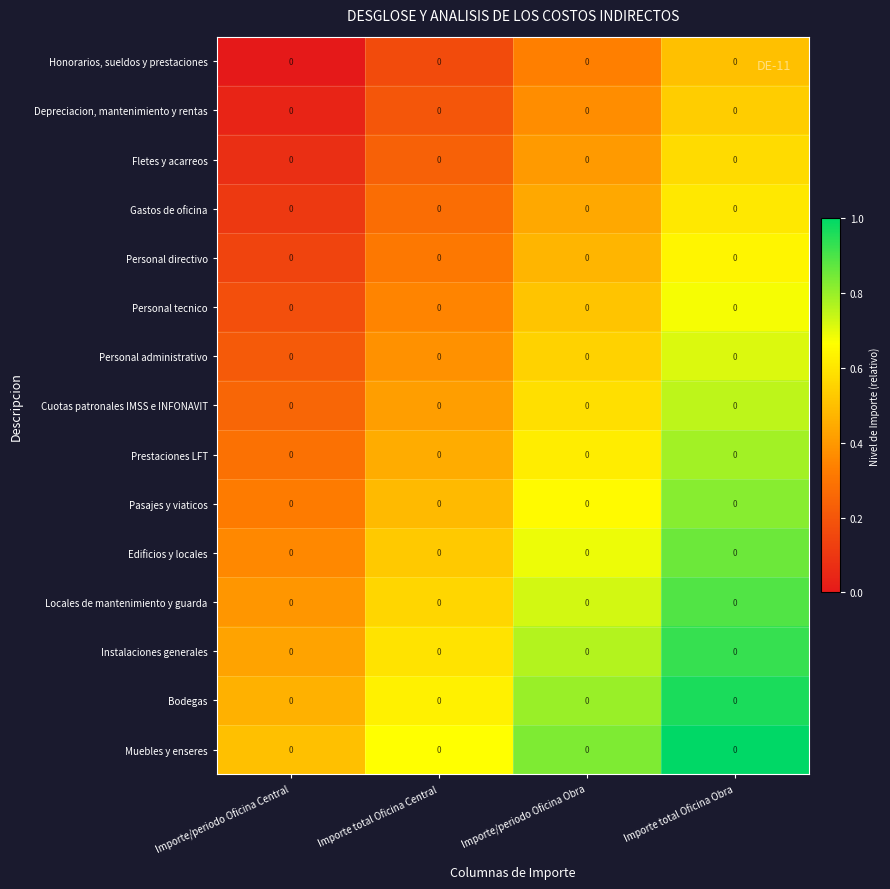

At how many categories does at least one series exceed 0?

4